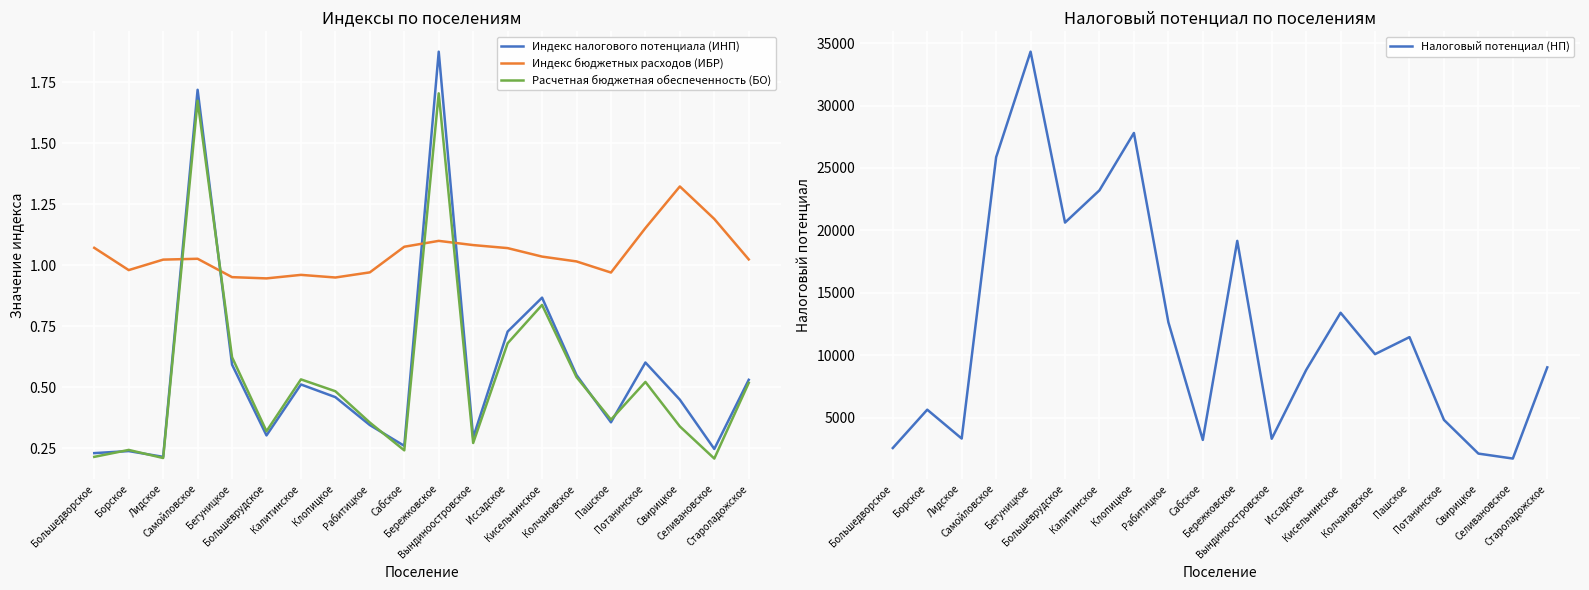

What is the difference between the highest and lowest values at Селивановское?

1710.3